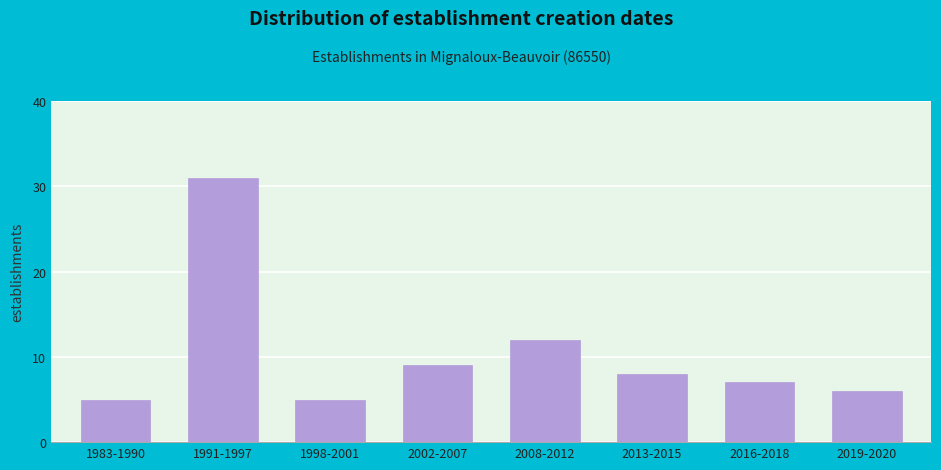

Reading right to left, transcribe all the data shown in this chart.

6	7	8	12	9	5	31	5